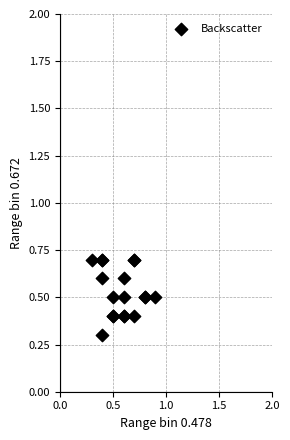

What Y value in the scatter plot is closest to 0?

0.3